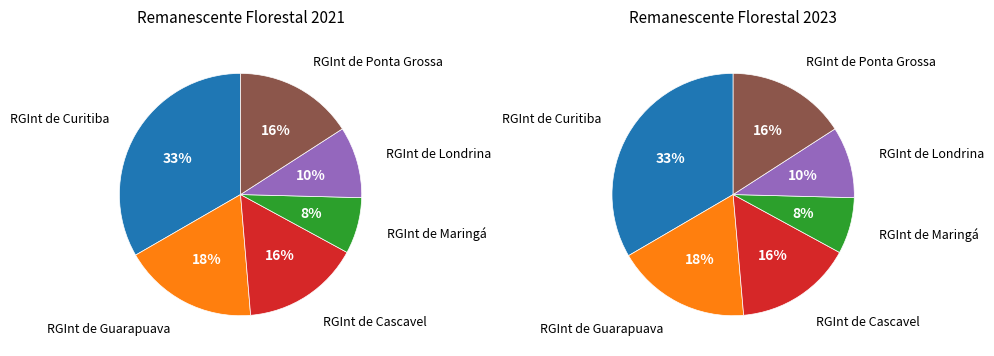

Is it true that RGInt de Guarapuava is 18% of the pie?

True